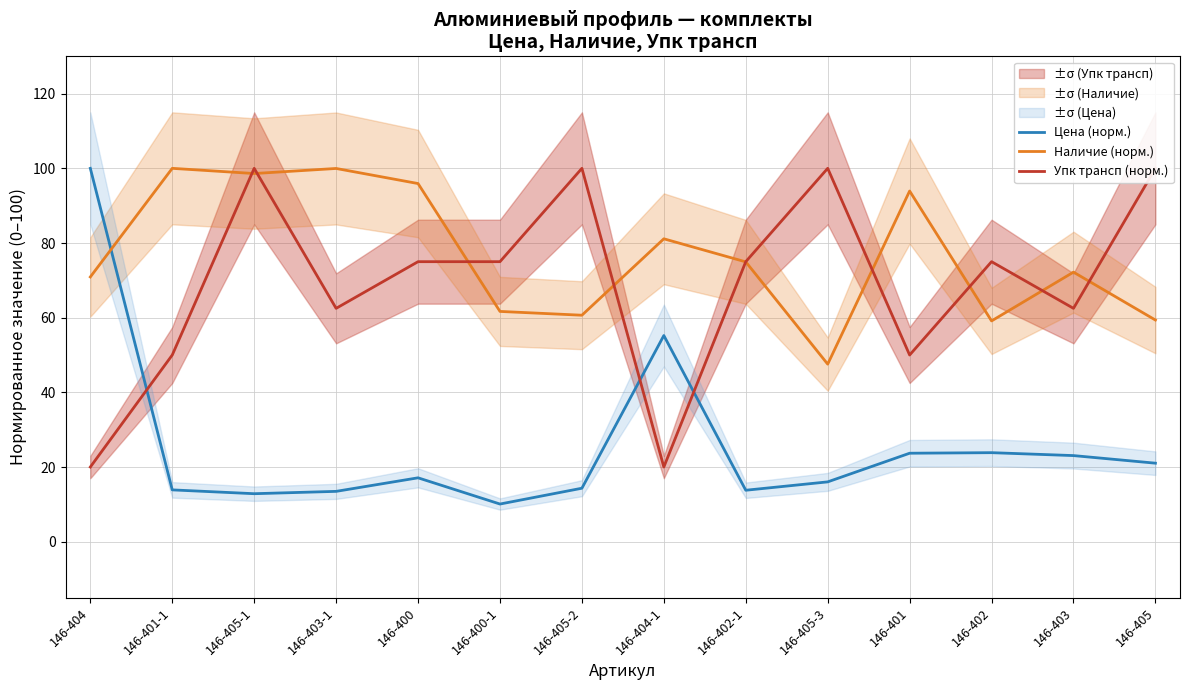

Rank the series by their average value, from highest to lowest.

Наличие (норм.), Упк трансп (норм.), Цена (норм.)